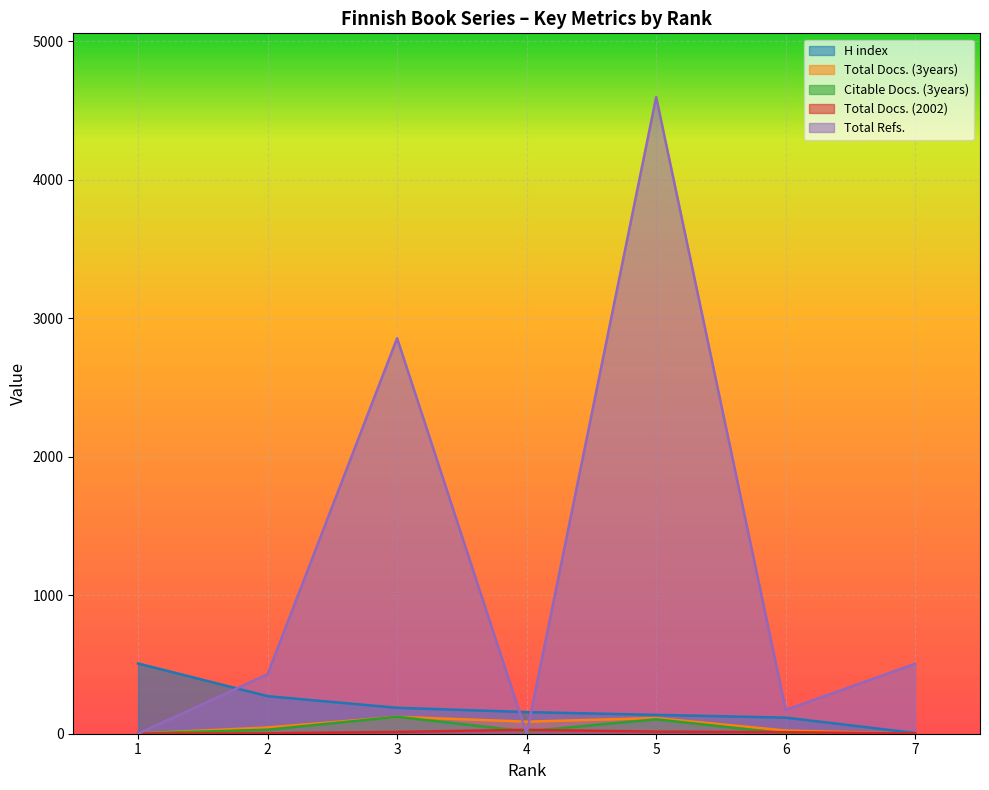

What is the highest value of the Total Refs. series?

4596